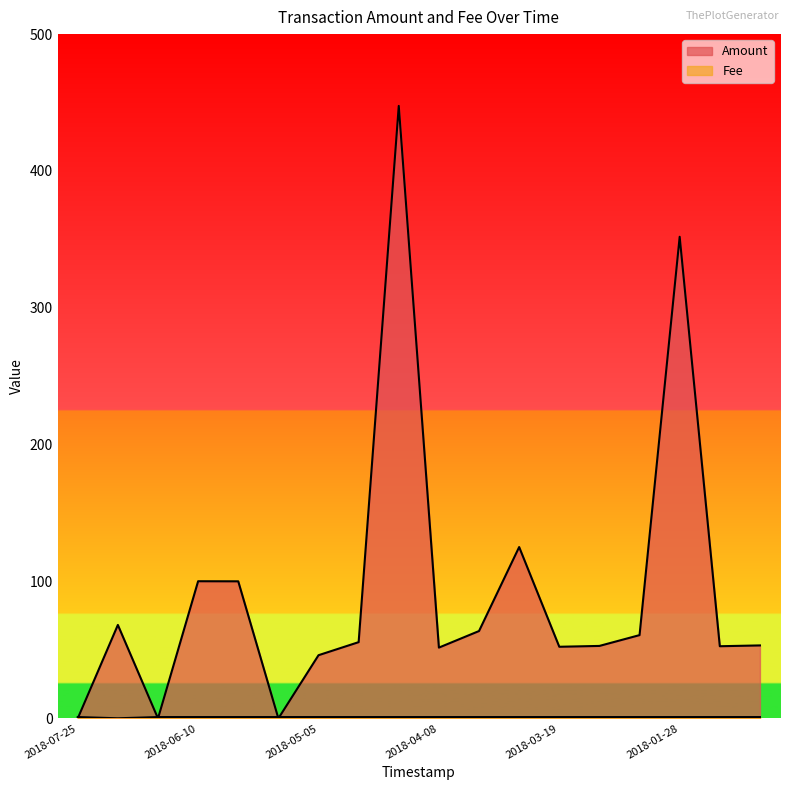

What are all the series names shown in the legend?

Amount, Fee